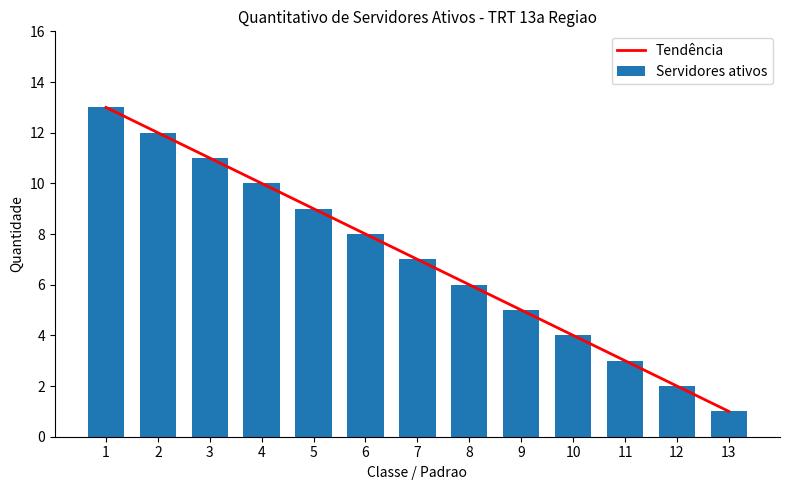

What value does the Tendência series have at 9?

5.0